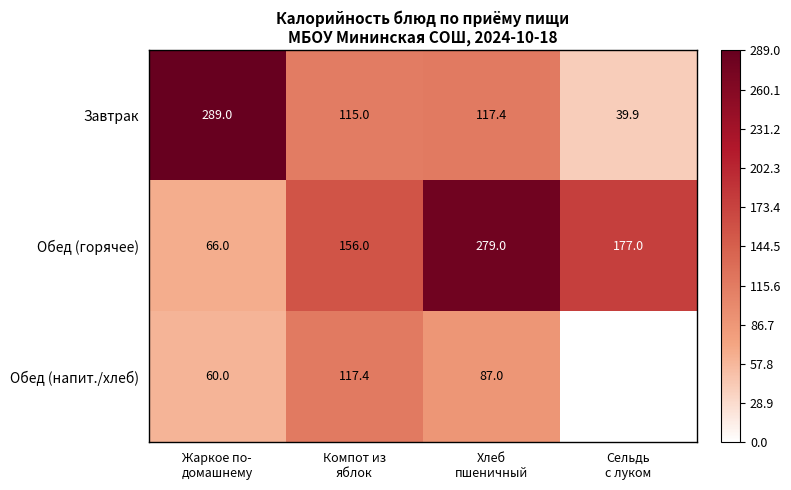

What is the maximum value for Завтрак?

289.0